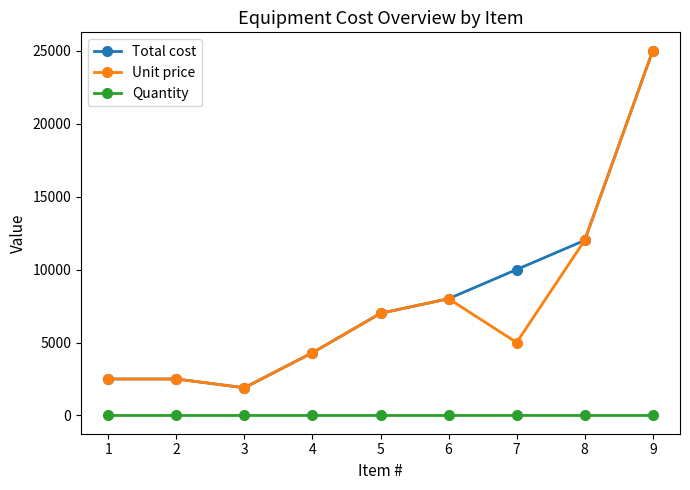

At how many categories does at least one series exceed 997?

9